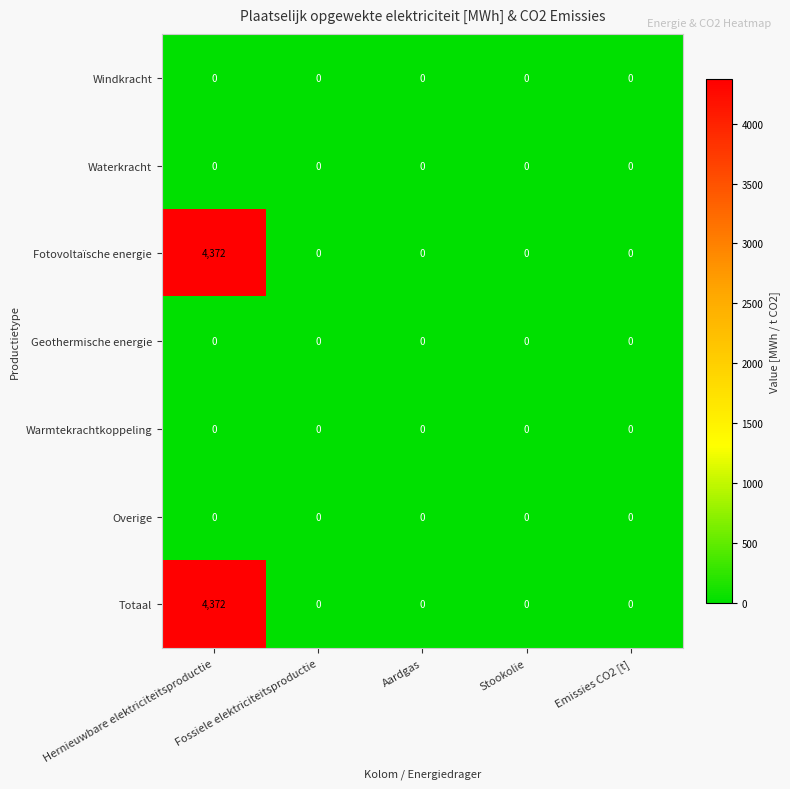

How many series are shown in this chart?

7